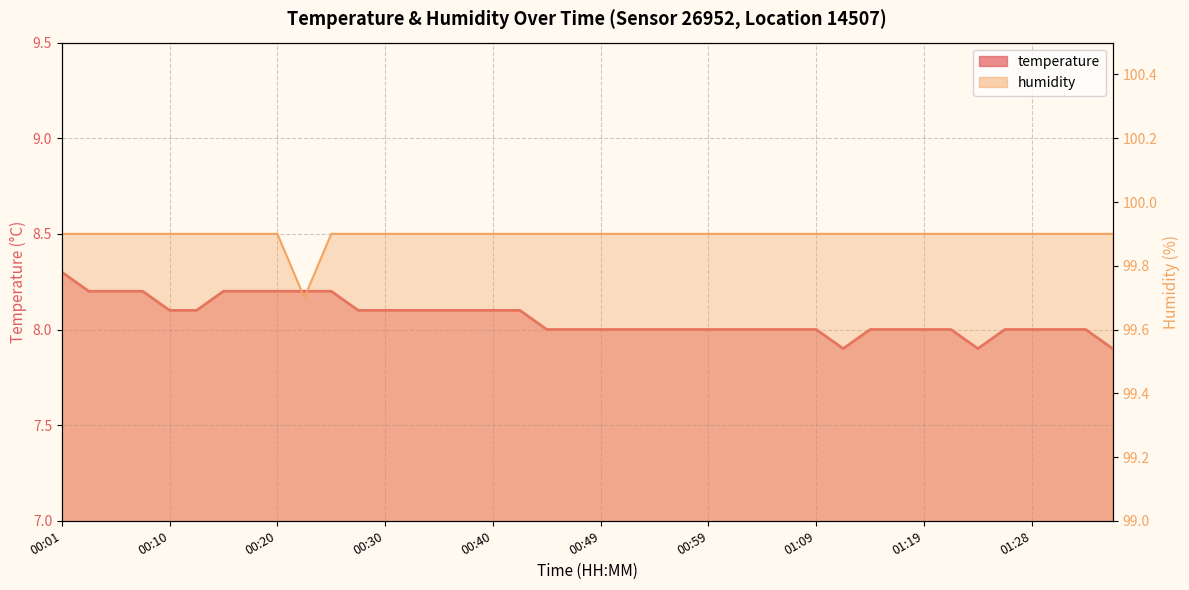

Which has a higher value, 00:44 or 01:23?

00:44